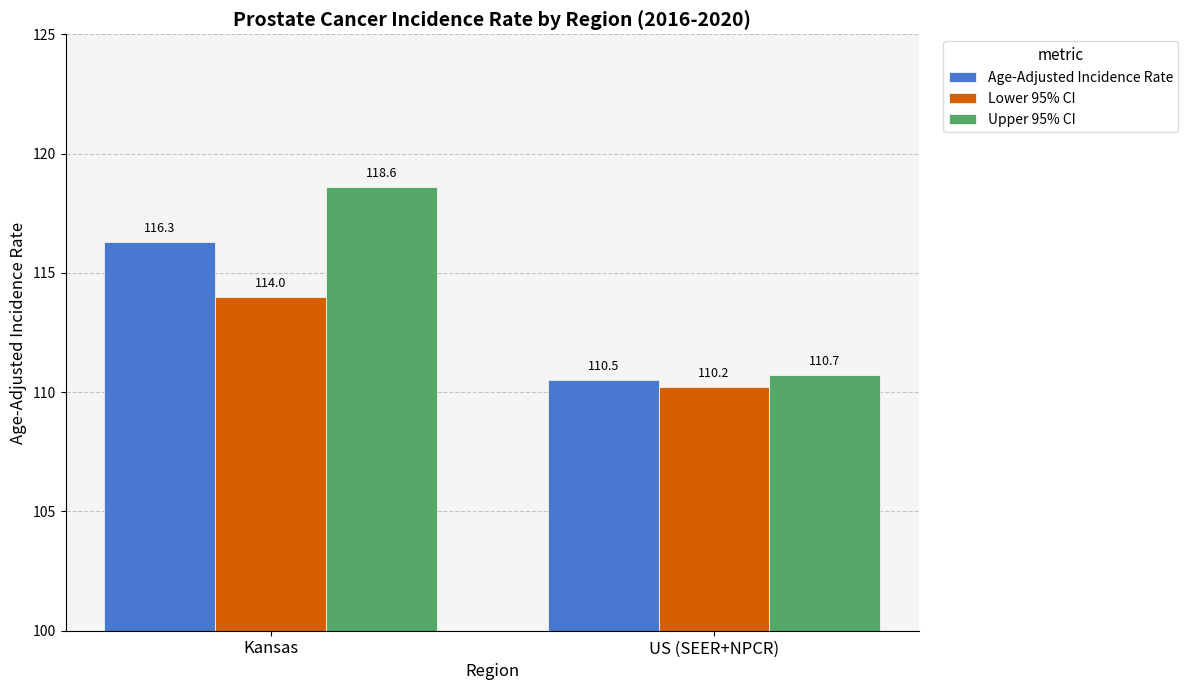

What is the smallest value displayed?

110.2